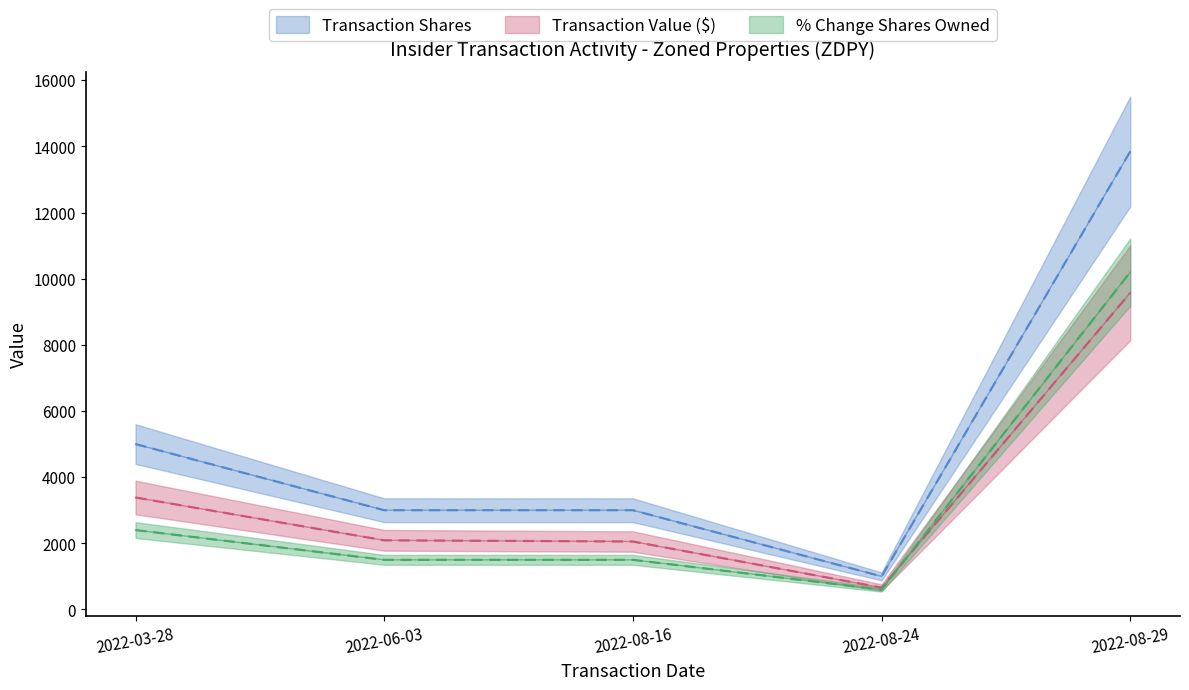

What is the sum of all pctchgSharesOwned values?

16200